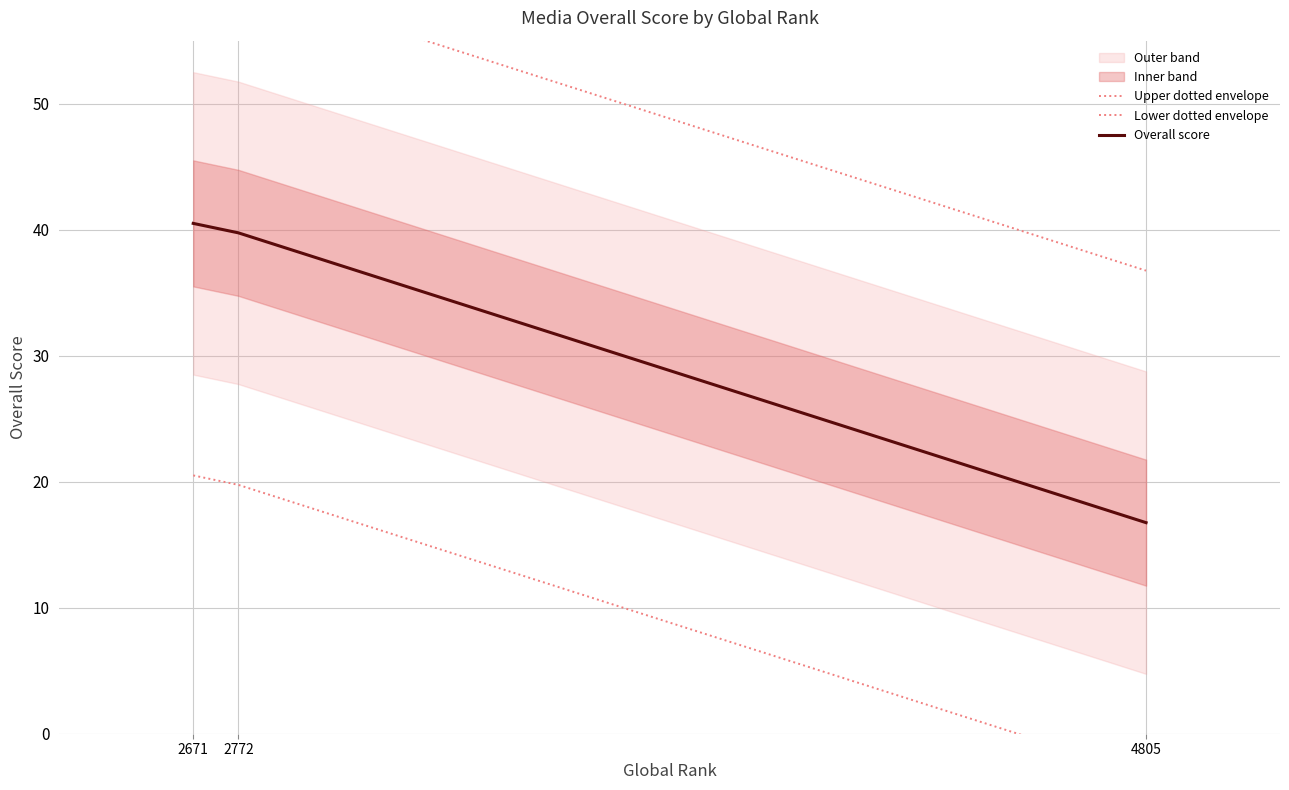

How many lines are shown in the chart?

3